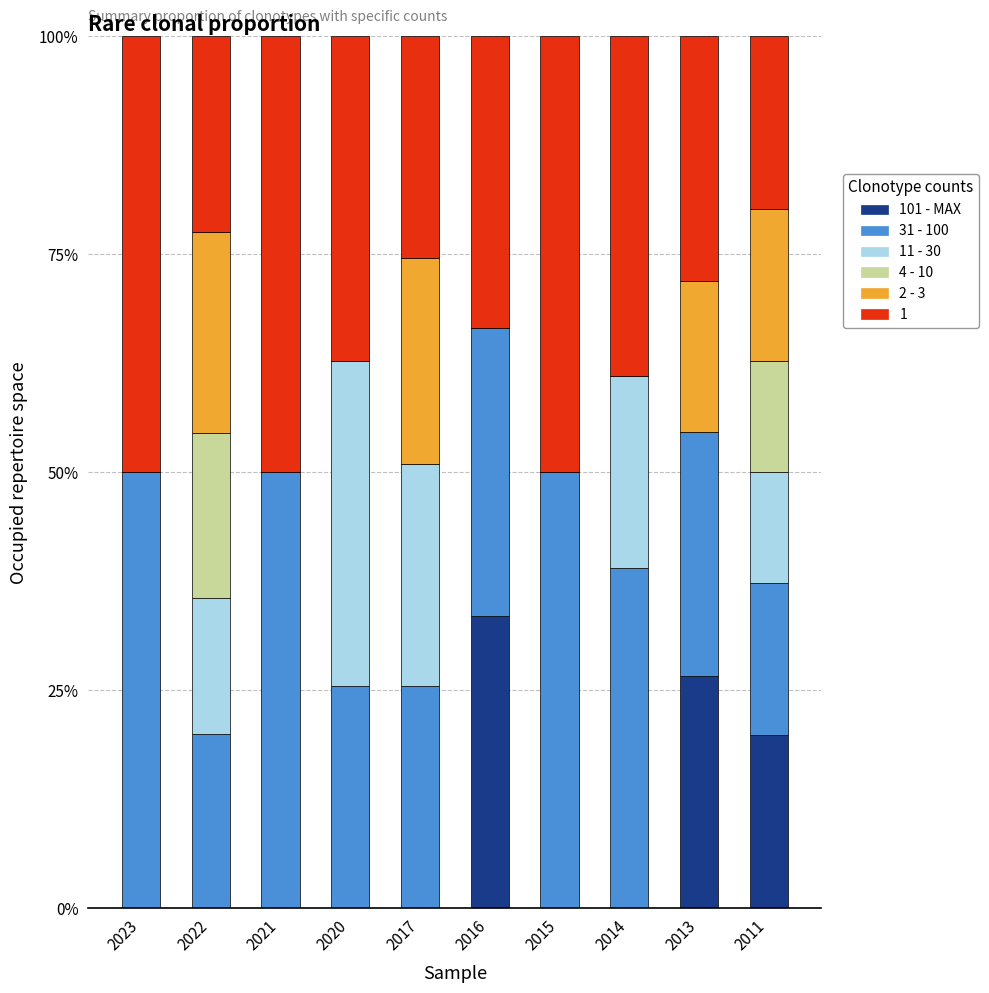

What is the total value across all series at 2022?

100.0